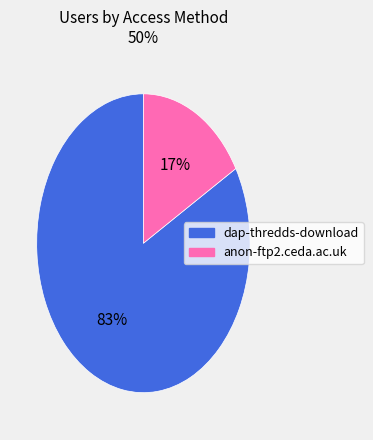

The anon-ftp2.ceda.ac.uk slice represents 17% of the pie. True or false?

True